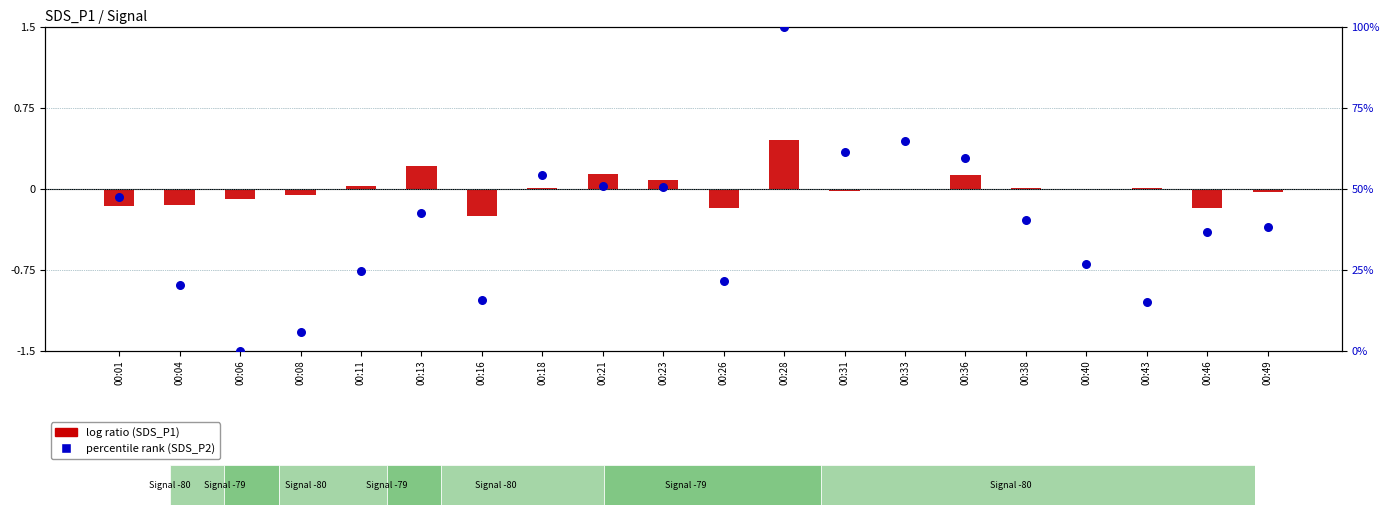

At which category is the sum across all series the highest?

00:28